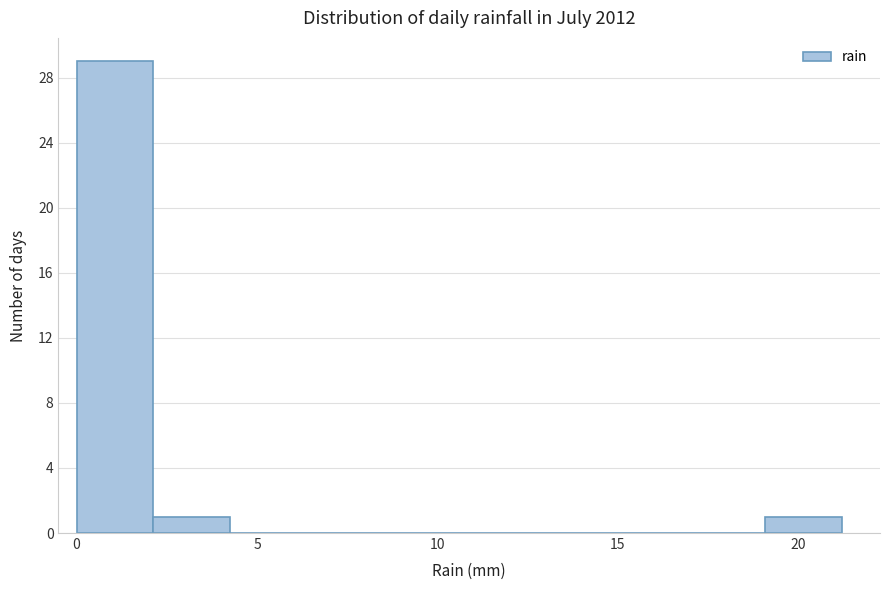

Reading left to right, list every bar in this chart as the range it spans on the x-axis followed by its height. Neither the bar edges nor the heights are printed on the chart, so give them approximately, as read against the axes.

0.0 to 2.0: 29
2.0 to 4.0: 1
4.0 to 6.5: 0
6.5 to 8.5: 0
8.5 to 10.5: 0
10.5 to 12.5: 0
12.5 to 15.0: 0
15.0 to 17.0: 0
17.0 to 19.0: 0
19.0 to 21.0: 1